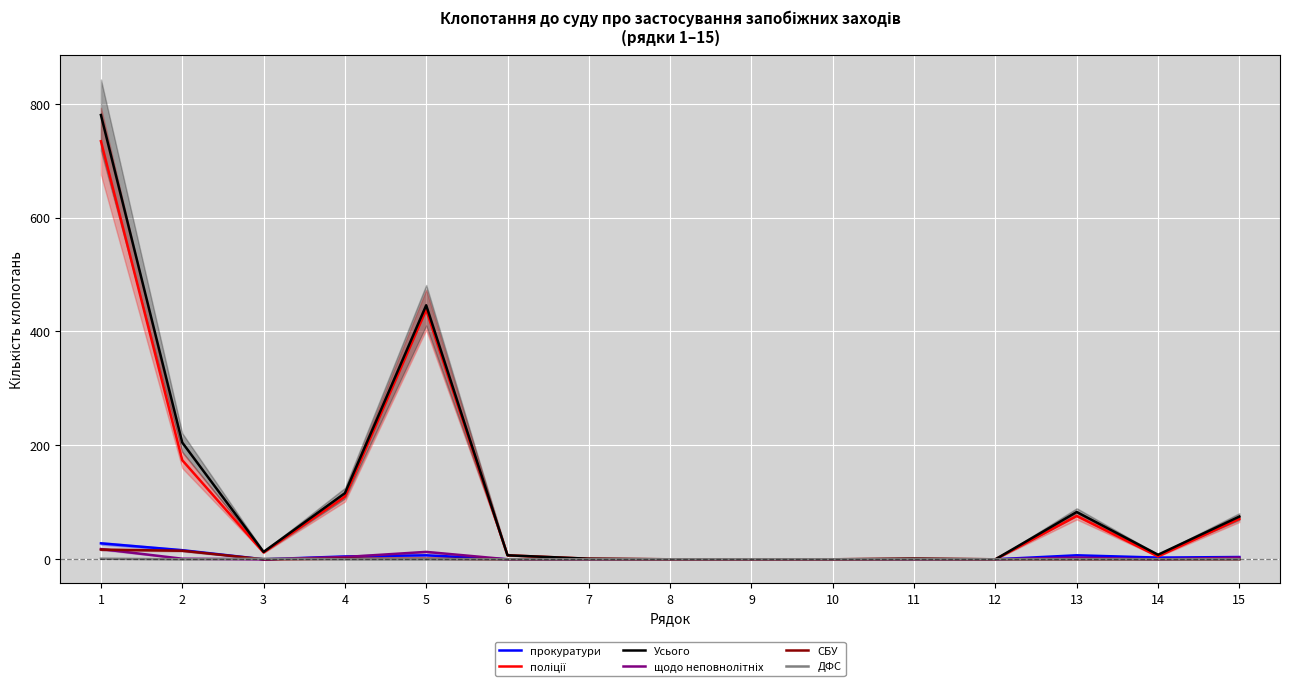

What is the value of the ДФС point at the 1st from the left?

1